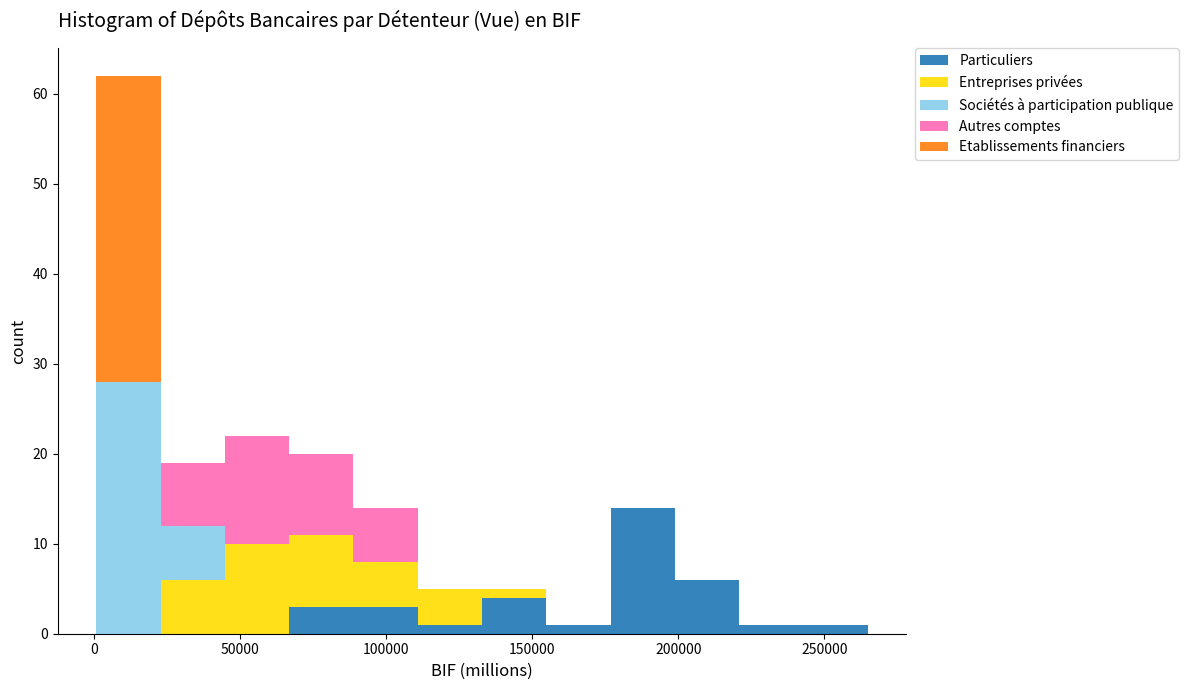

Reading left to right, list every stacked bar in this chart as the range it spans on the x-axis followed by its total height. Neither the bar edges nor the heights are printed on the chart, so give them approximately, as read against the axes.

0 to 25000: 62
25000 to 45000: 19
45000 to 65000: 22
65000 to 90000: 20
90000 to 110000: 14
110000 to 135000: 5
135000 to 155000: 5
155000 to 175000: 1
175000 to 200000: 14
200000 to 220000: 6
220000 to 245000: 1
245000 to 265000: 1